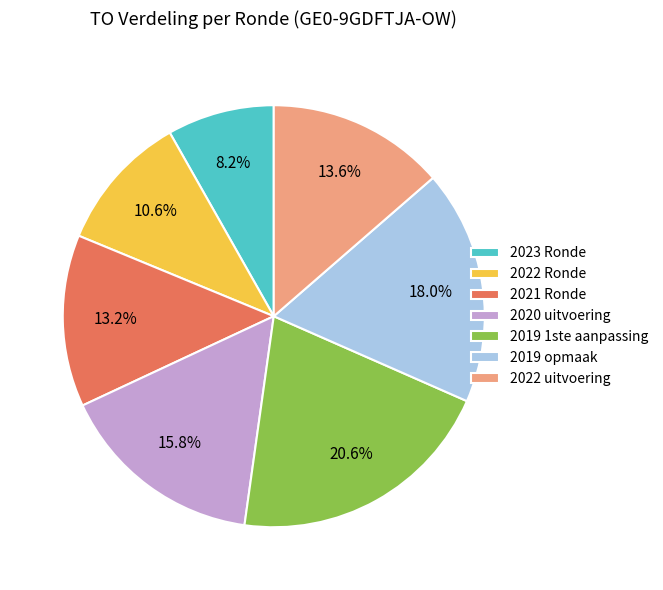

Which has a higher value, 2022 uitvoering or 2019 opmaak?

2019 opmaak